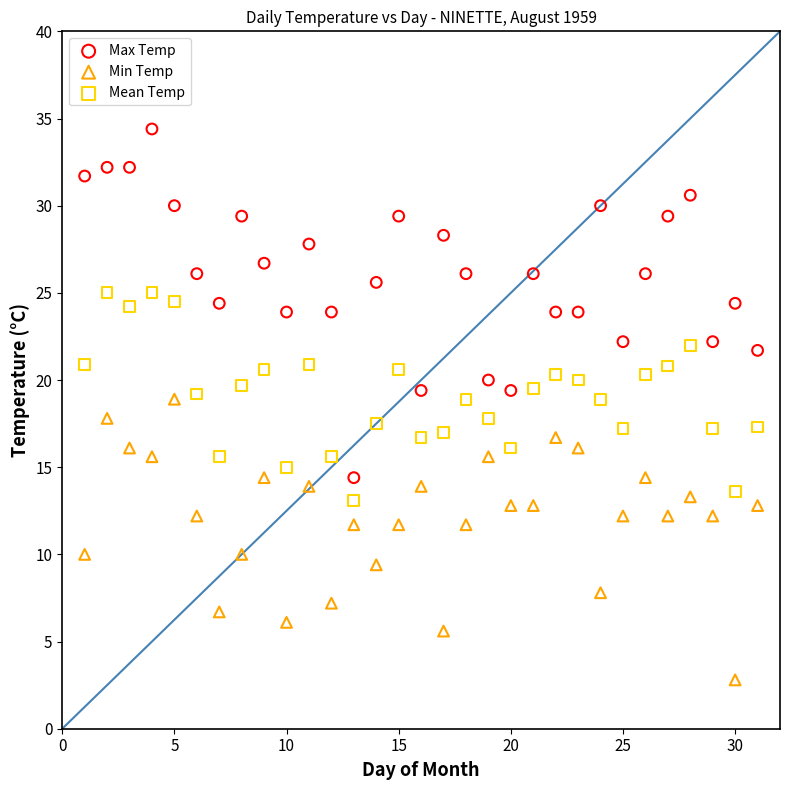

Which series has the largest Y range (max minus min)?

Max Temp